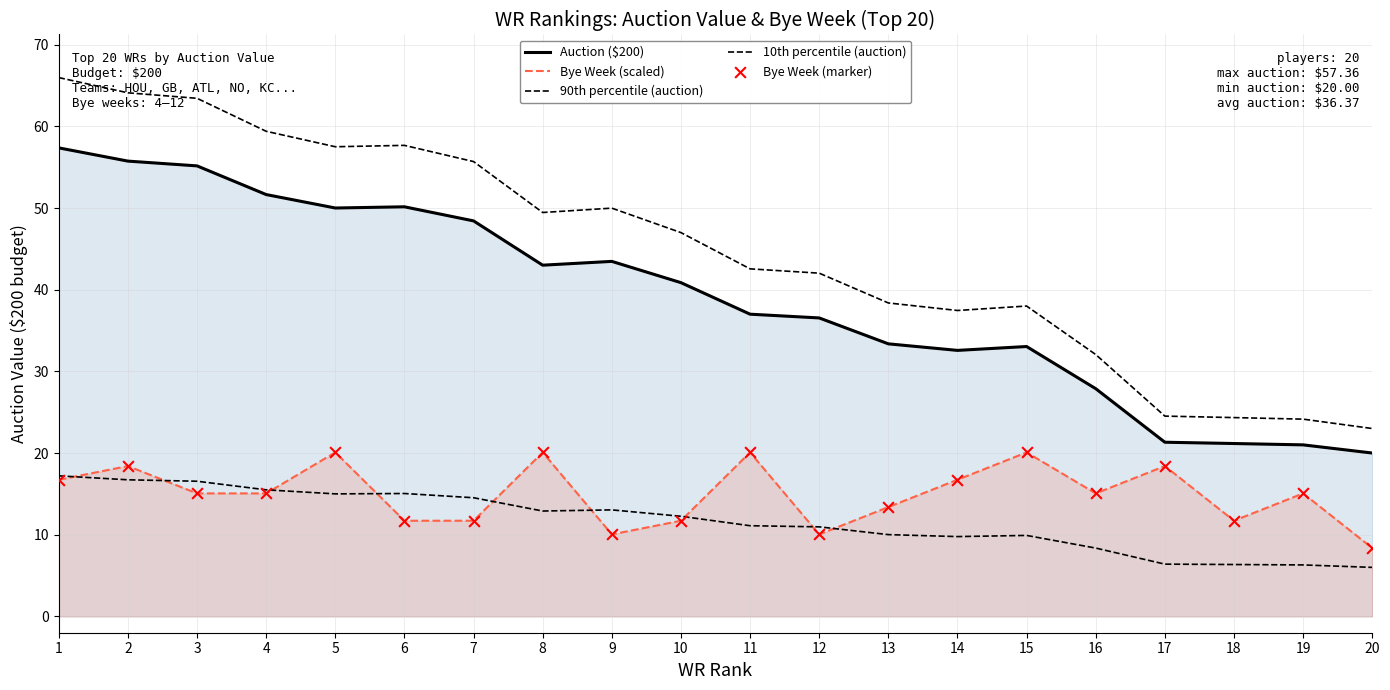

Which series has the largest total across all categories?

90th percentile (auction)